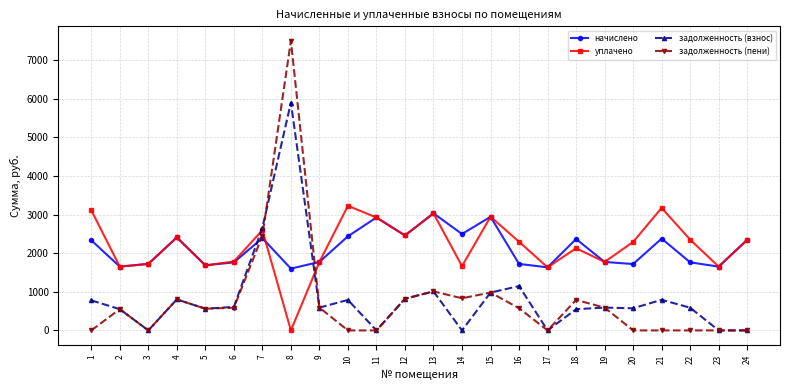

The value of задолженность (пени) at 1 is 0.0. True or false?

True